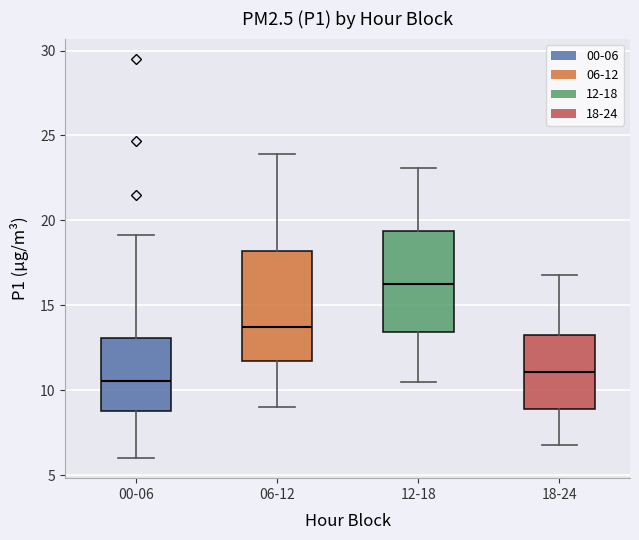

Reading left to right, read every box against the y-axis: the position of its median line, the range the box covers, and the ends of its whiskers. The values are not printed on the chart, so give them approximately, as read against the axis.

00-06: median 10.5, box 9.0 to 13.0, whiskers 6.0 to 19.0
06-12: median 13.5, box 11.5 to 18.0, whiskers 9.0 to 24.0
12-18: median 16.5, box 13.5 to 19.5, whiskers 10.5 to 23.0
18-24: median 11.0, box 9.0 to 13.5, whiskers 7.0 to 17.0